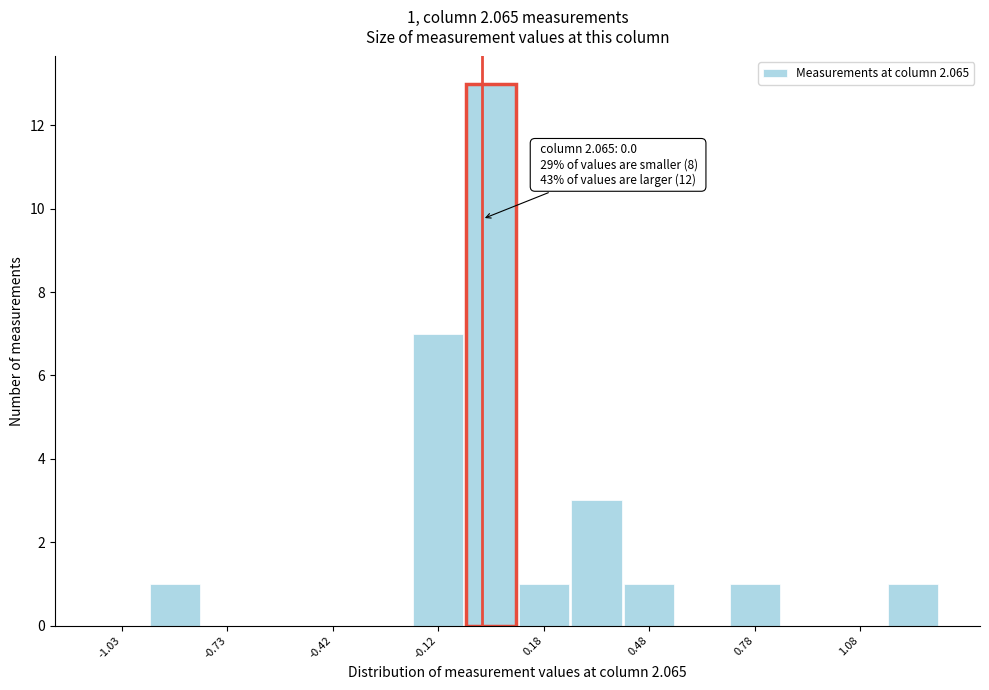

Read against the x-axis, roughly where is the centre of the tallest bar?

0.05